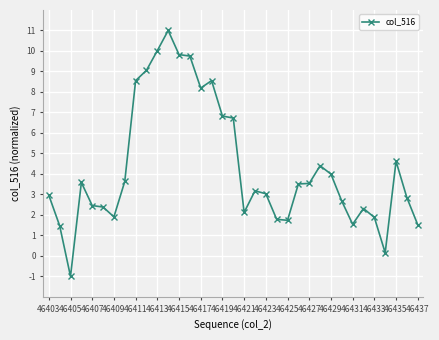

What is the smallest value displayed?

-1.0